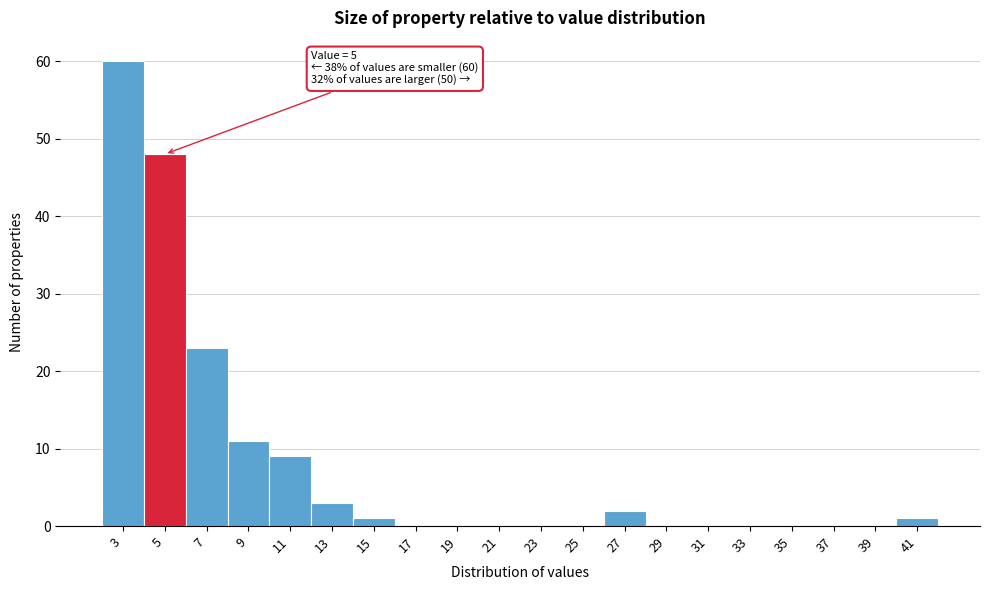

Reading left to right, what are all the values shown in this chart?

3=60	5=48	7=23	9=11	11=9	13=3	15=1	17=0	19=0	21=0	23=0	25=0	27=2	29=0	31=0	33=0	35=0	37=0	39=0	41=1